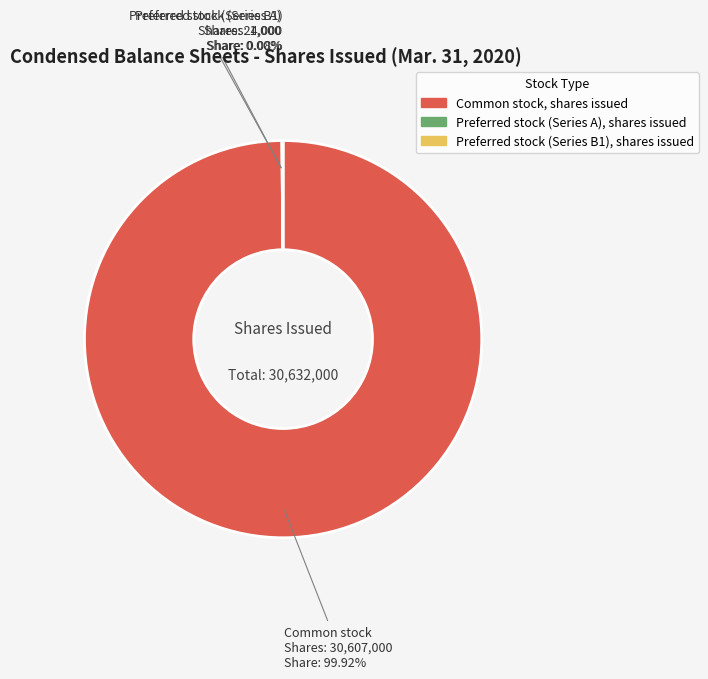

Which category has the biggest portion of the pie?

Common stock, shares issued